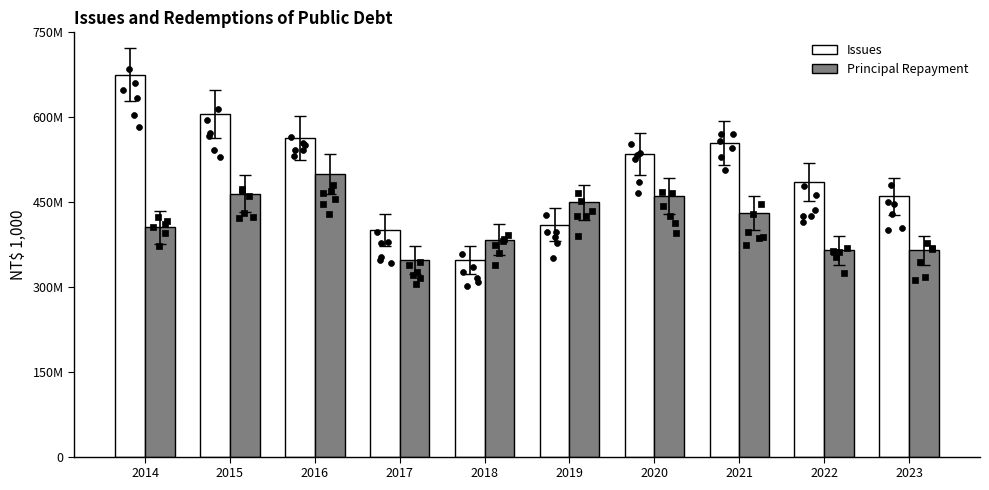

What is the total value across all series at 2019?

859309700